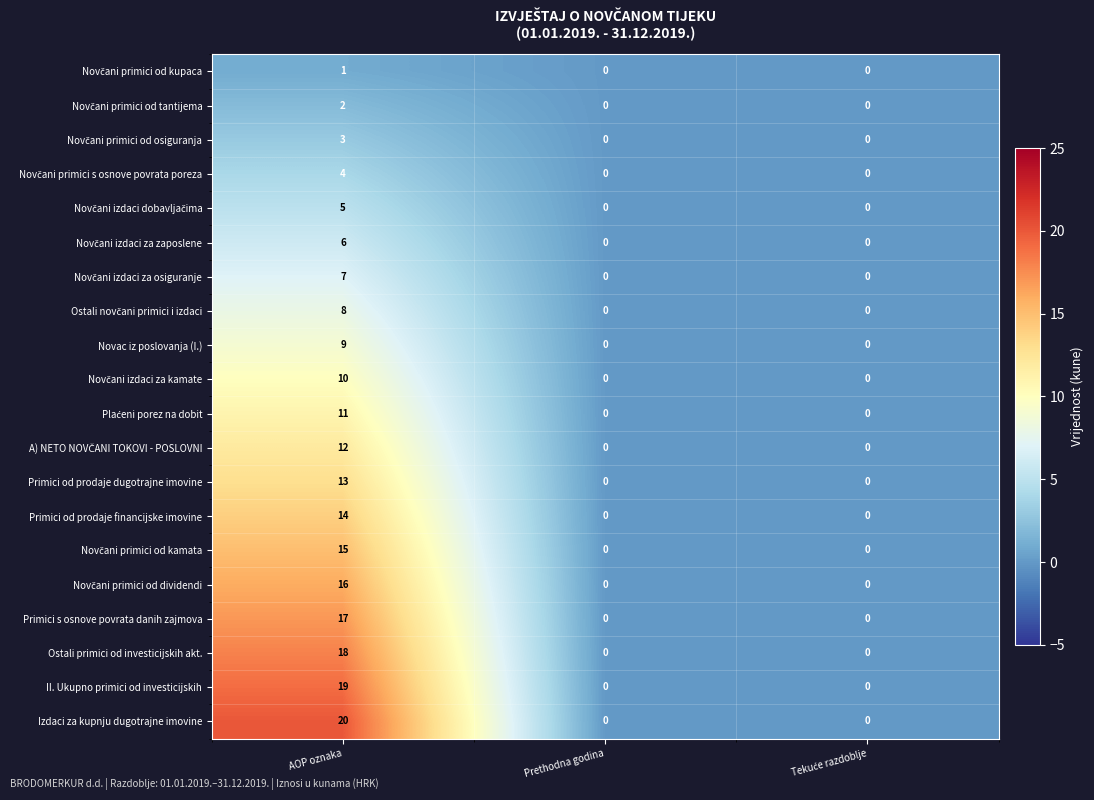

At which label does Izdaci za kupnju dugotrajne imovine reach its peak?

AOP oznaka